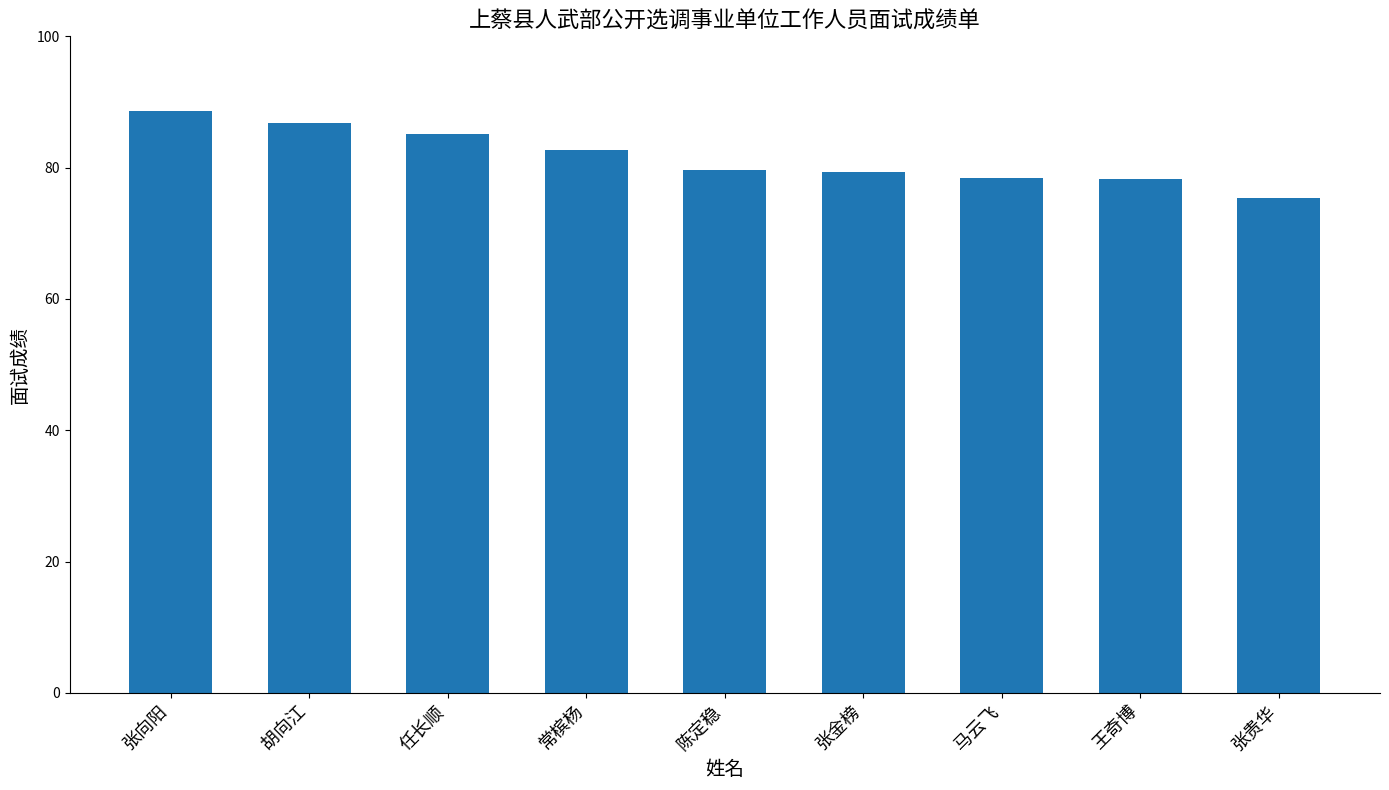

What is the label of the 6th bar from the right?

常槟杨